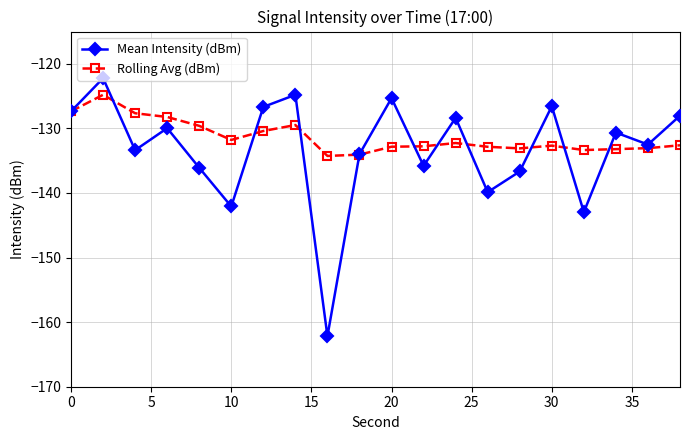

What is the minimum value shown in the chart?

-162.2